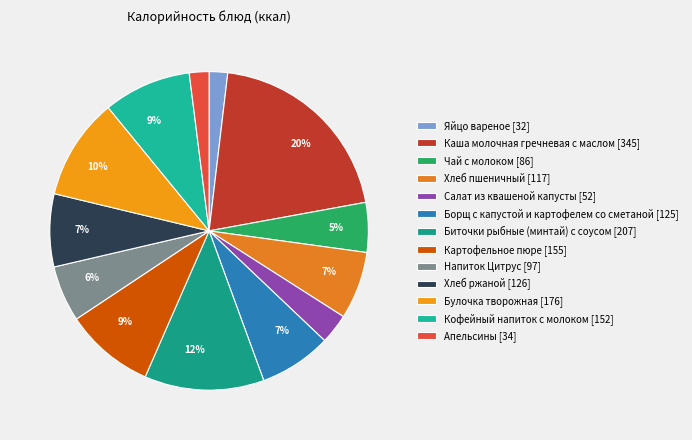

Which category has the biggest portion of the pie?

Каша молочная гречневая с маслом